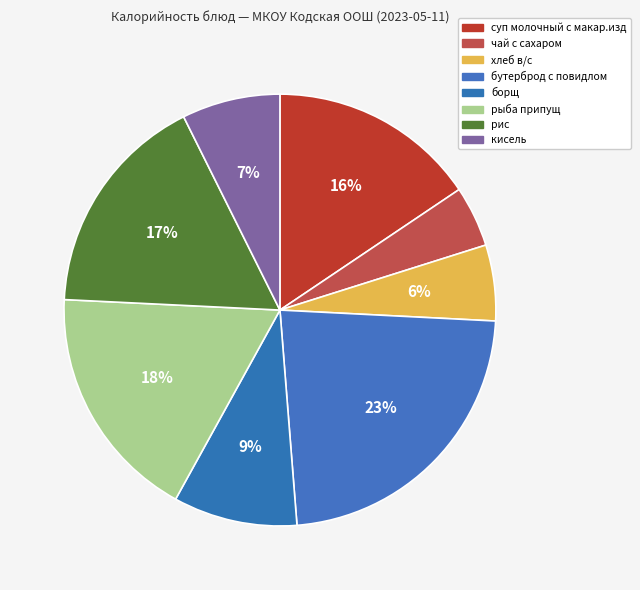

Does хлеб в/с represent more than half of the total?

No